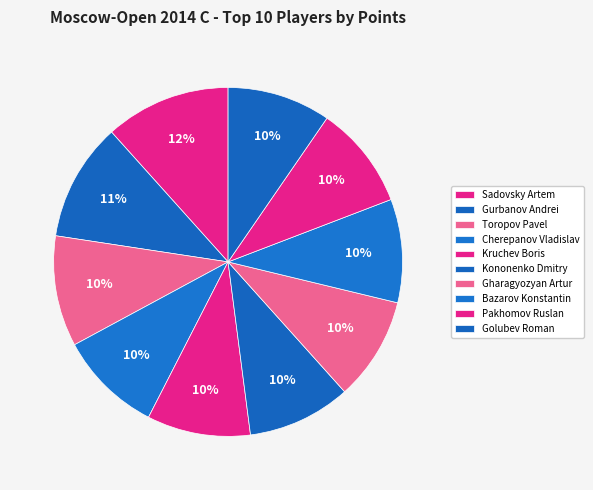

Which category has the biggest portion of the pie?

Sadovsky Artem